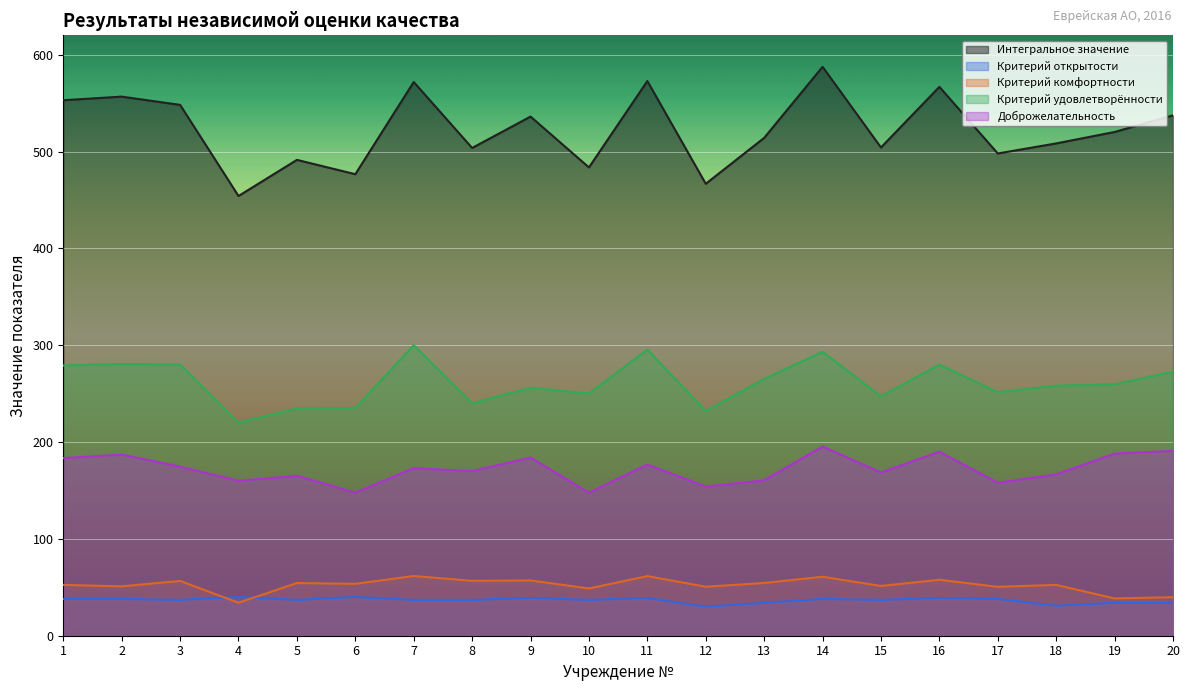

What is the average value of the Интегральное значение series?

522.6